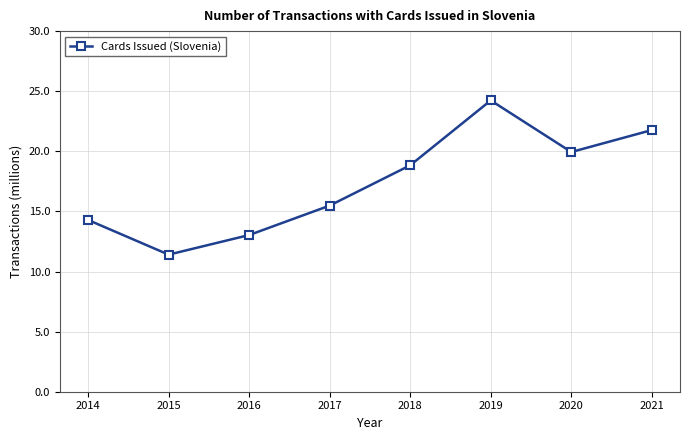

Reading left to right, extract all data points from this chart.

14.3	11.4	13.0	15.5	18.8	24.2	19.9	21.8